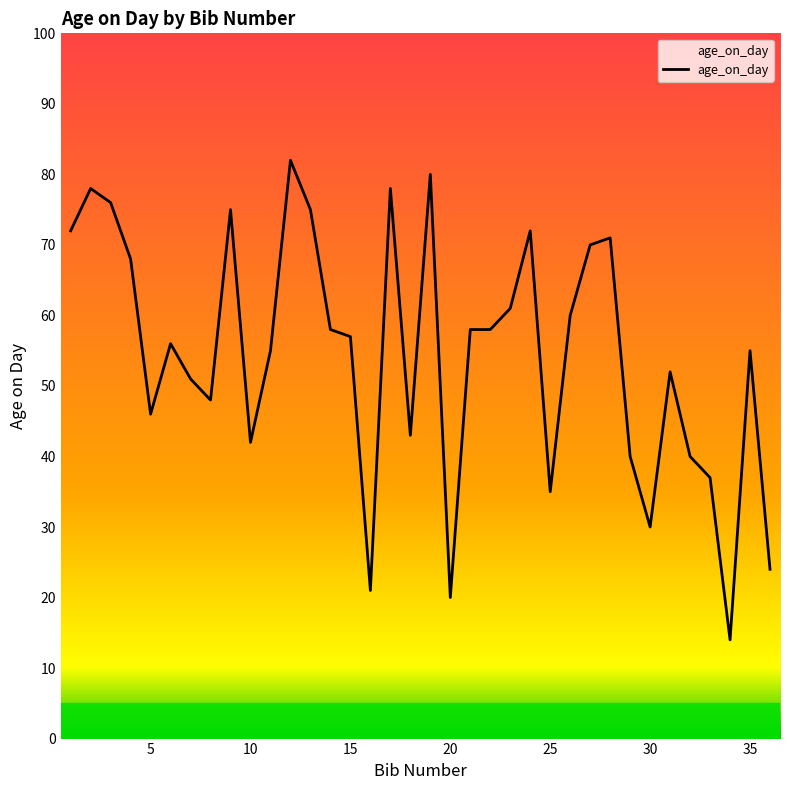

What is the average value?

54